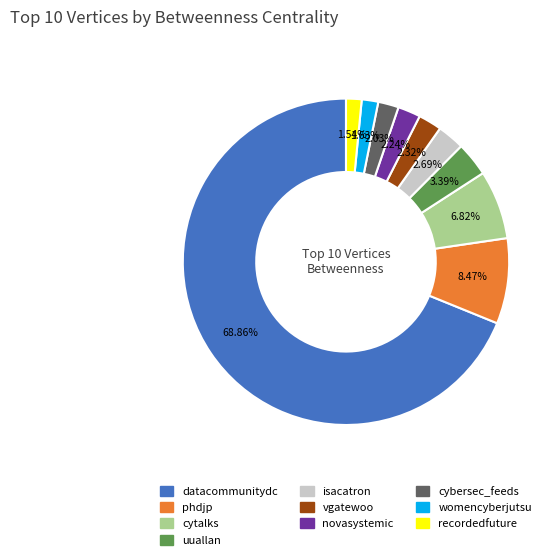

To the nearest percent, what is the average slice percentage?

10%